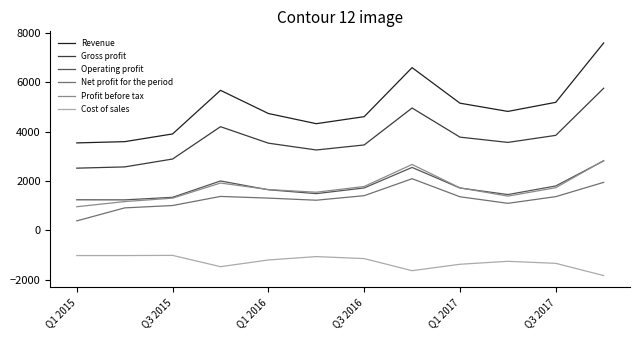

Count the number of data series in this chart.

6